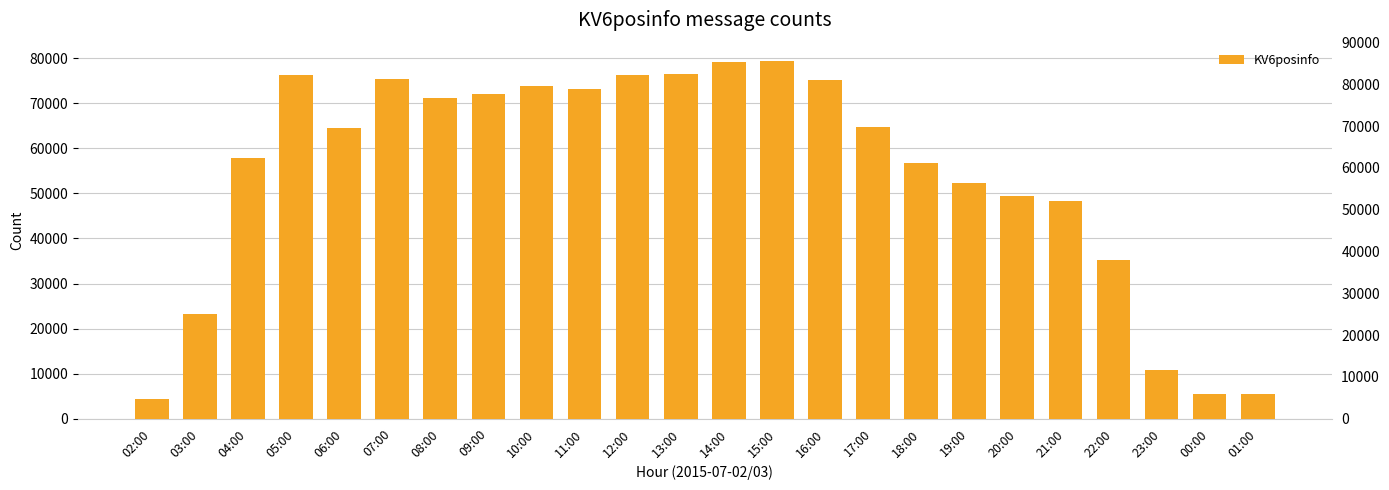

What is the value of the 14th bar from the left?

79506